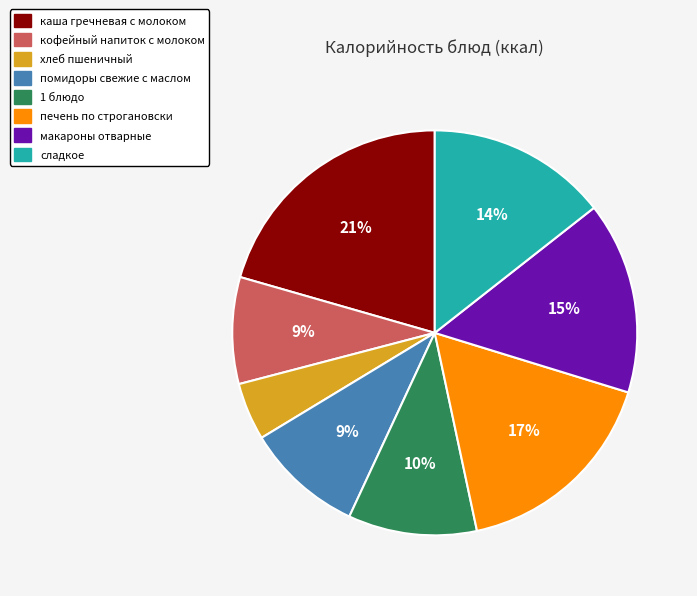

What percentage is the кофейный напиток с молоком slice, to the nearest percent?

9%